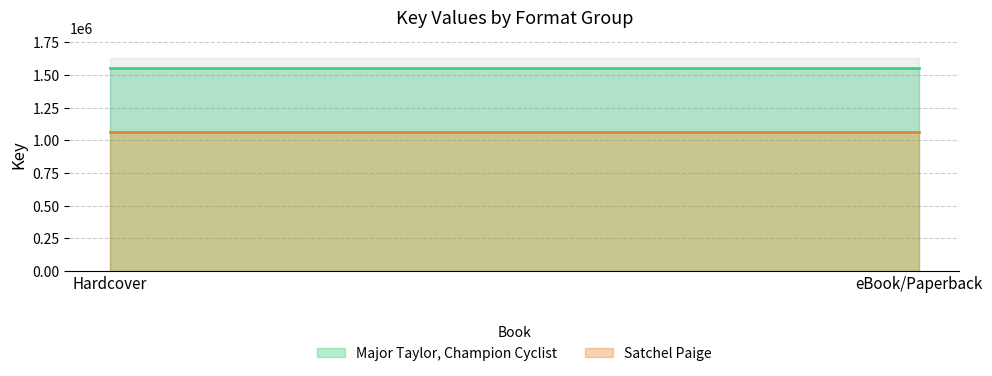

Which series changed the most between Hardcover and eBook/Paperback?

Major Taylor, Champion Cyclist